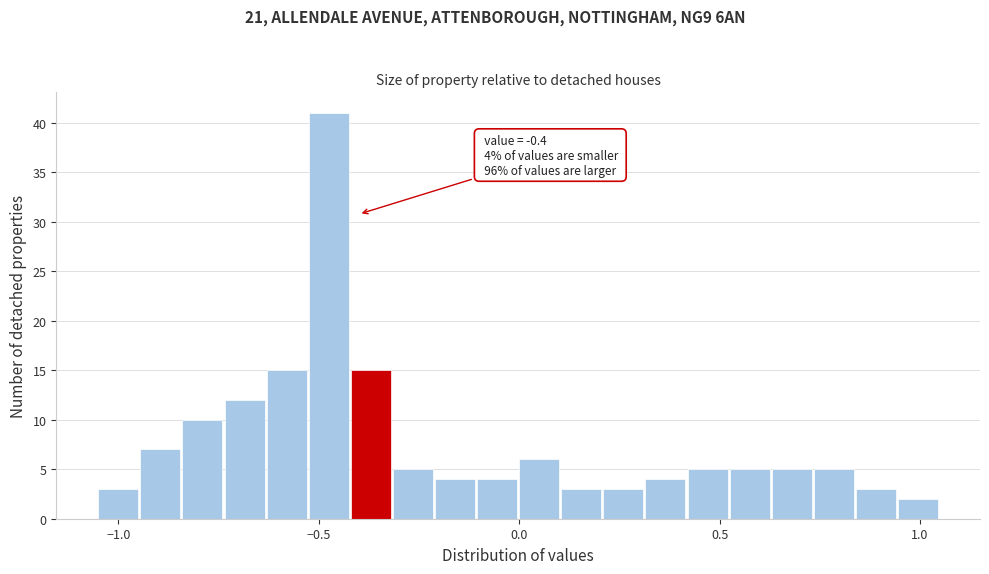

Read against the x-axis, roughly where is the centre of the tallest bar?

-0.50